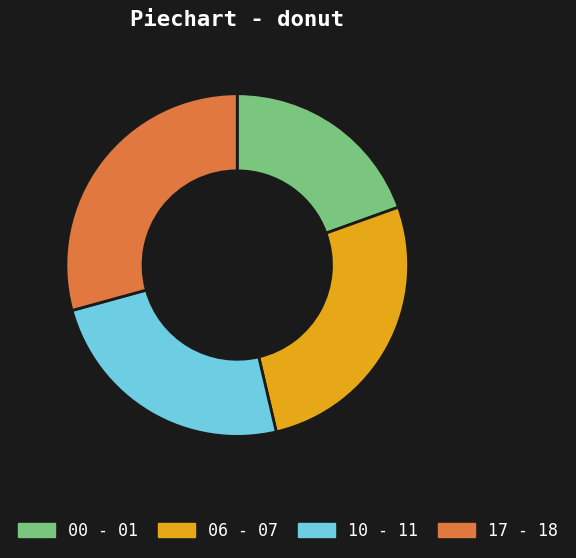

Is the sum of 00 - 01 and 06 - 07 greater than half?

No